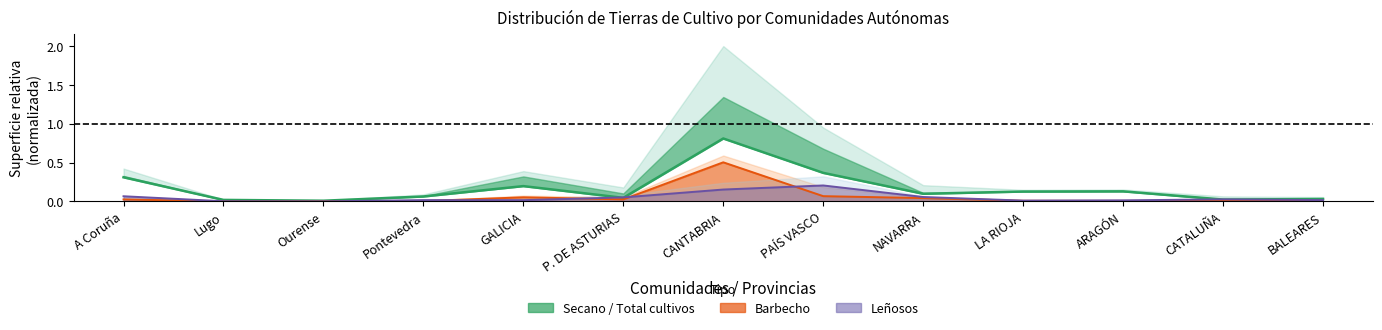

What is the difference between the Leñosos Secano values at Lugo and NAVARRA?

0.1